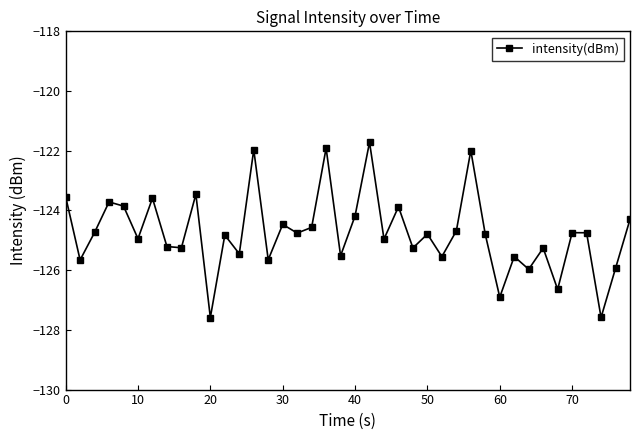

What is the value of the 32nd point from the left?

-125.5